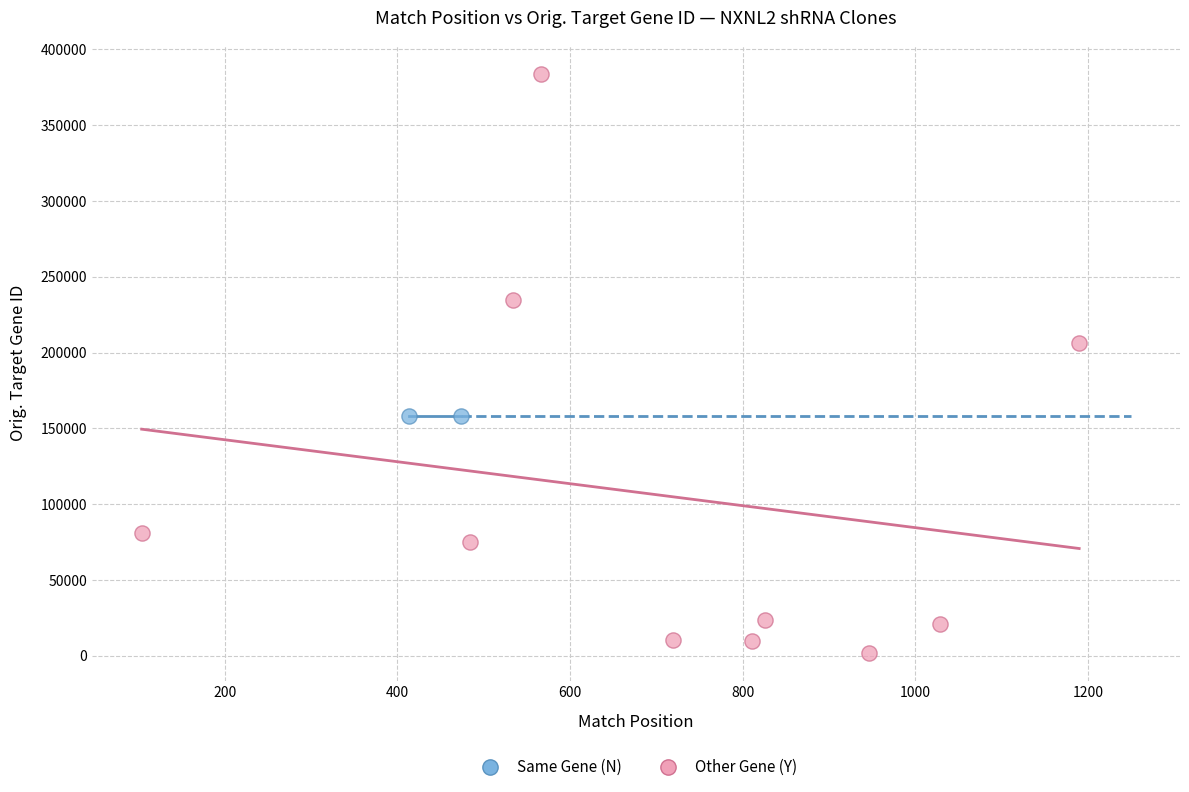

What are all the series names shown in the legend?

Same Gene (N), Other Gene (Y)